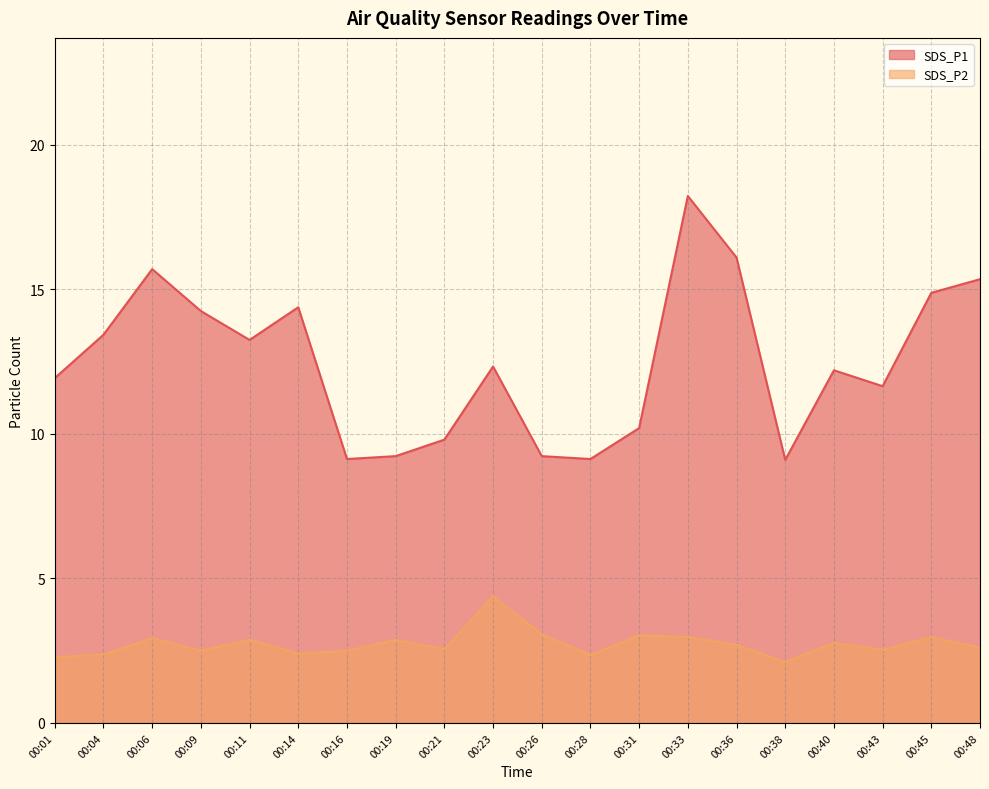

What is the average value of the SDS_P1 series?

12.5